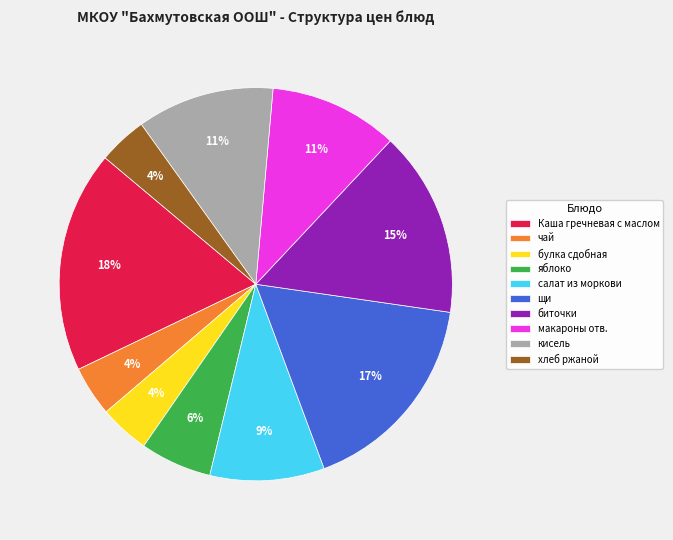

Is it true that яблоко is 6% of the pie?

True